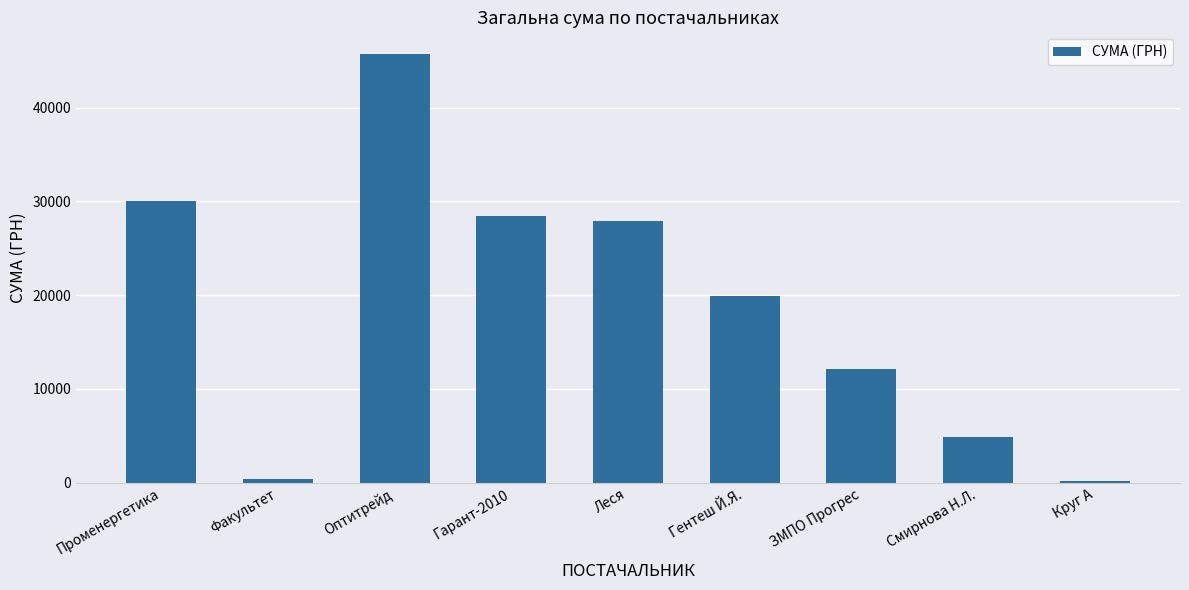

At which label is the value closest to 22969?

Гентеш Й.Я.